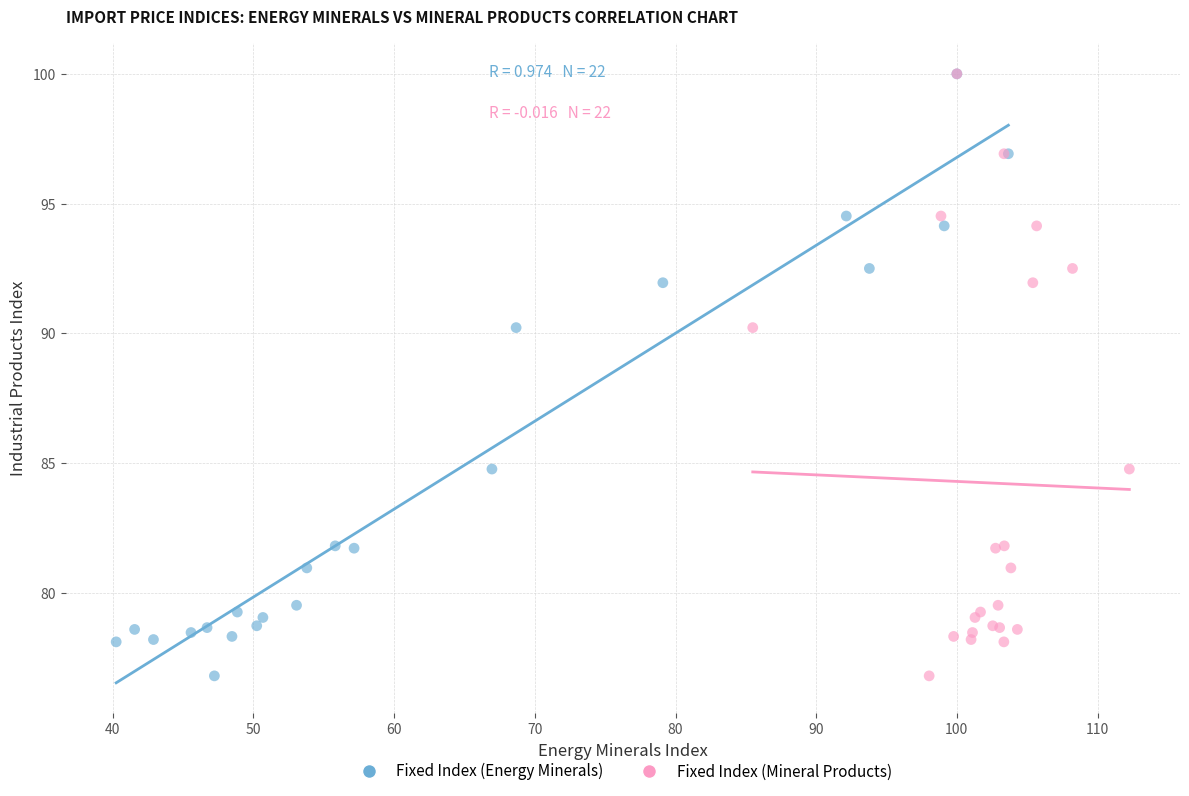

What are all the series names shown in the legend?

Fixed Index (Energy Minerals), Fixed Index (Mineral Products)